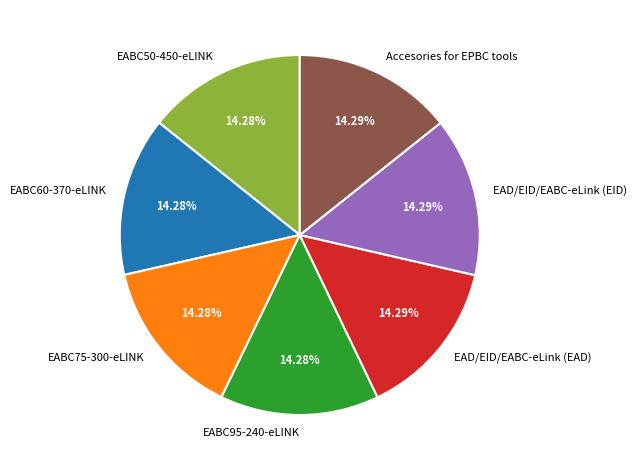

Is the sum of EABC50-450-eLINK and EABC75-300-eLINK greater than half?

No